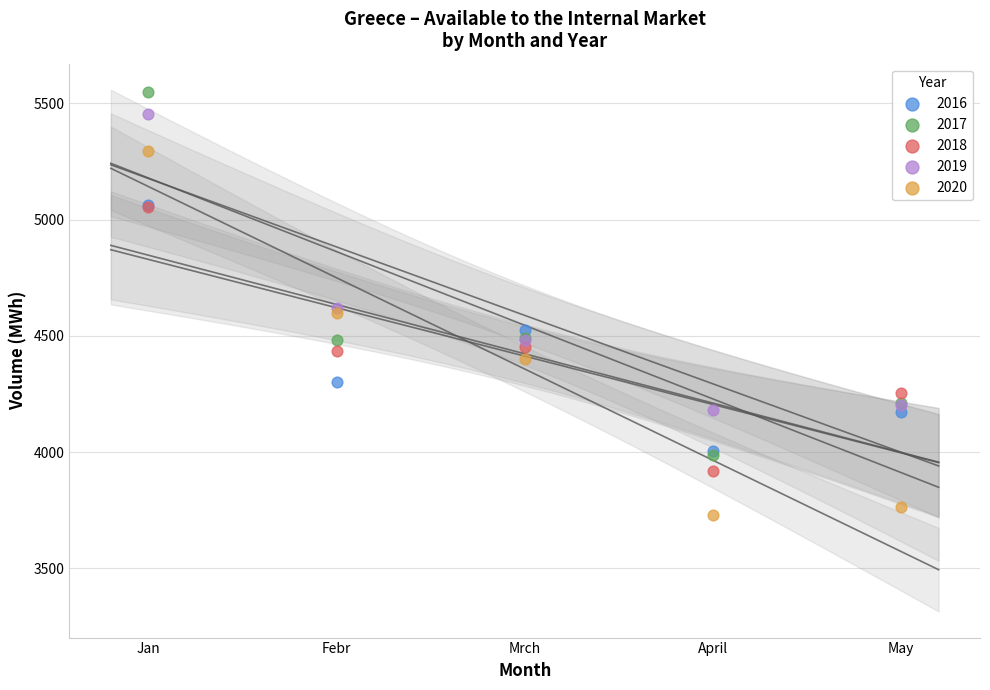

Which series has the widest spread of Y values?

2020